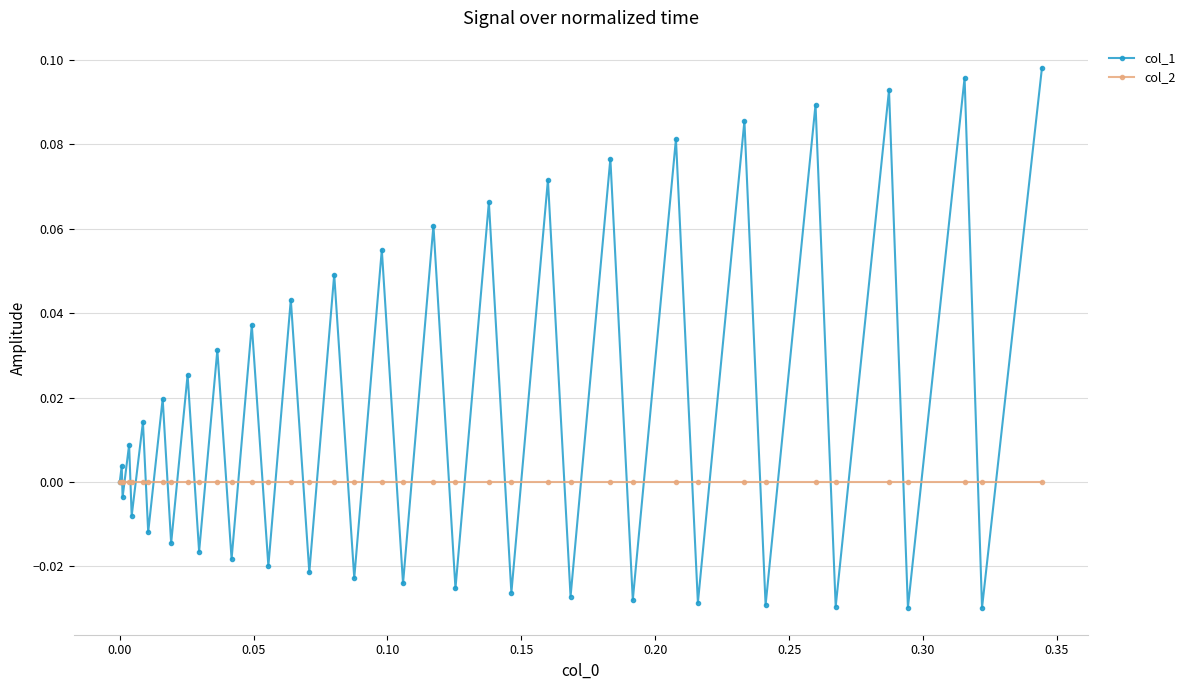

Which series has the largest range (max minus min)?

col_1